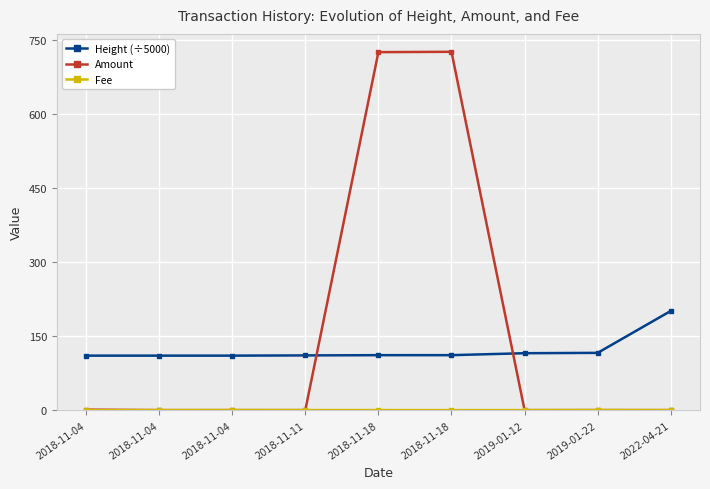

The Amount series shows 297.5 at 2018-11-18. True or false?

False